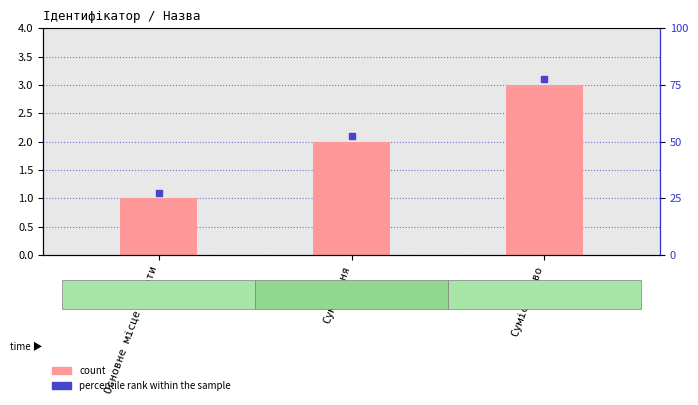

What is the change in value from Суміщення to Сумісництво?

+1